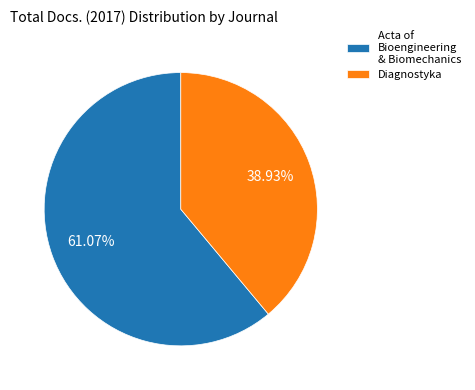

Do Acta of Bioengineering & Biomechanics and Diagnostyka together represent more than half of the pie?

Yes